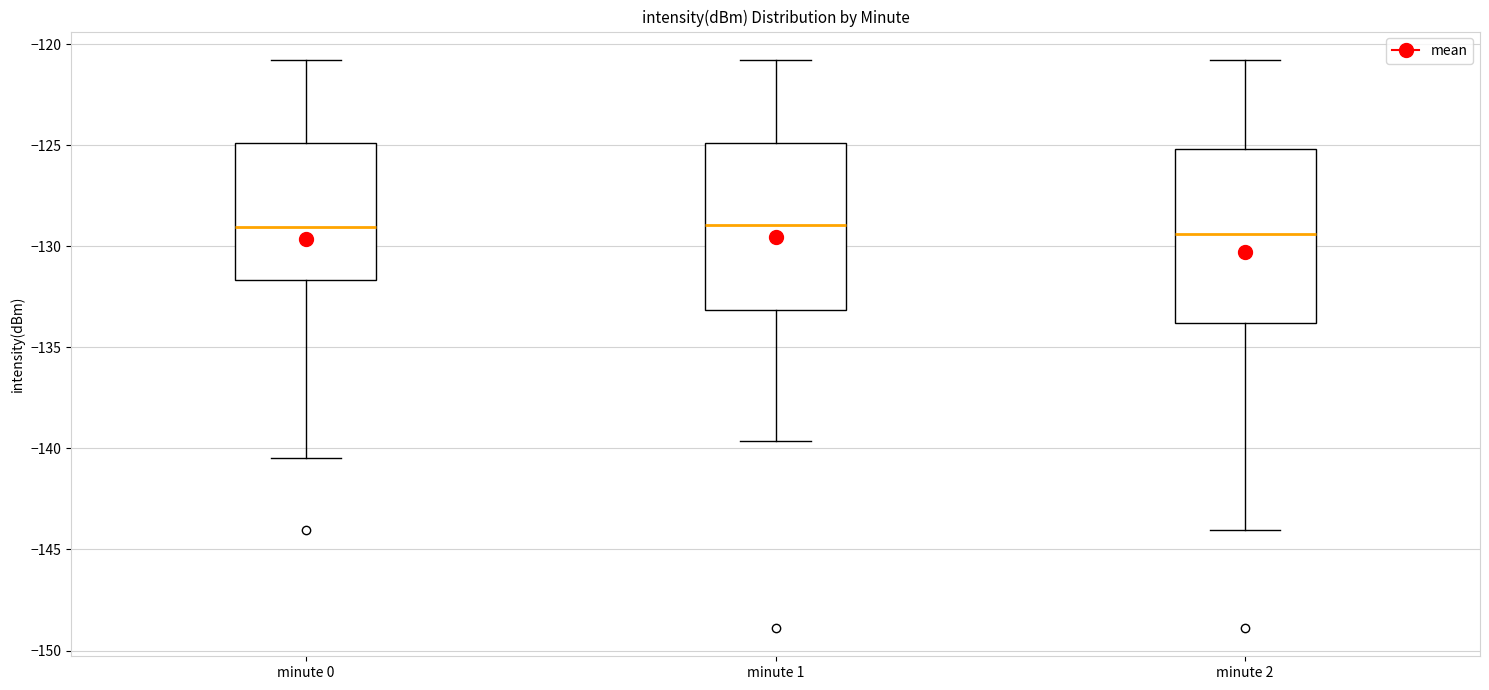

Where does the lower whisker of the box for minute 0 end on the y-axis? The values are not printed on the chart, so give them approximately, as read against the axis.

-140.5